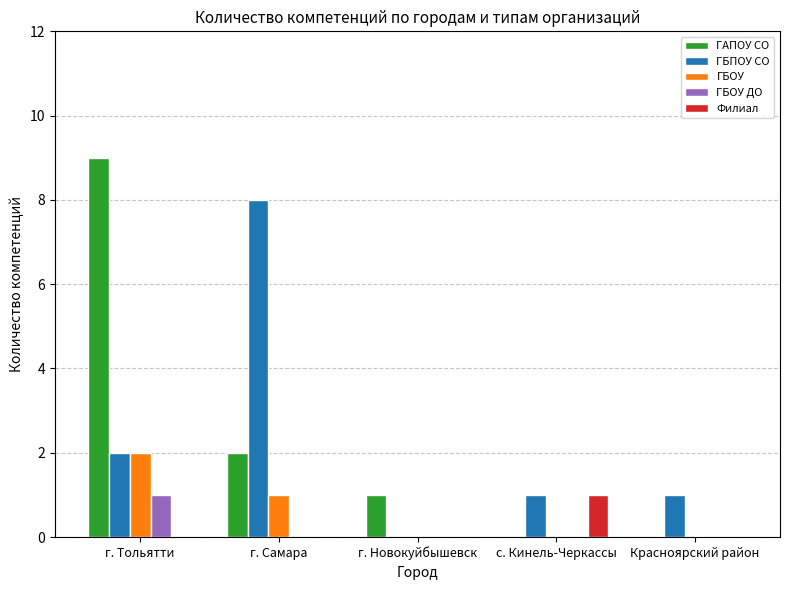

At which category is the sum across all series the highest?

г. Тольятти